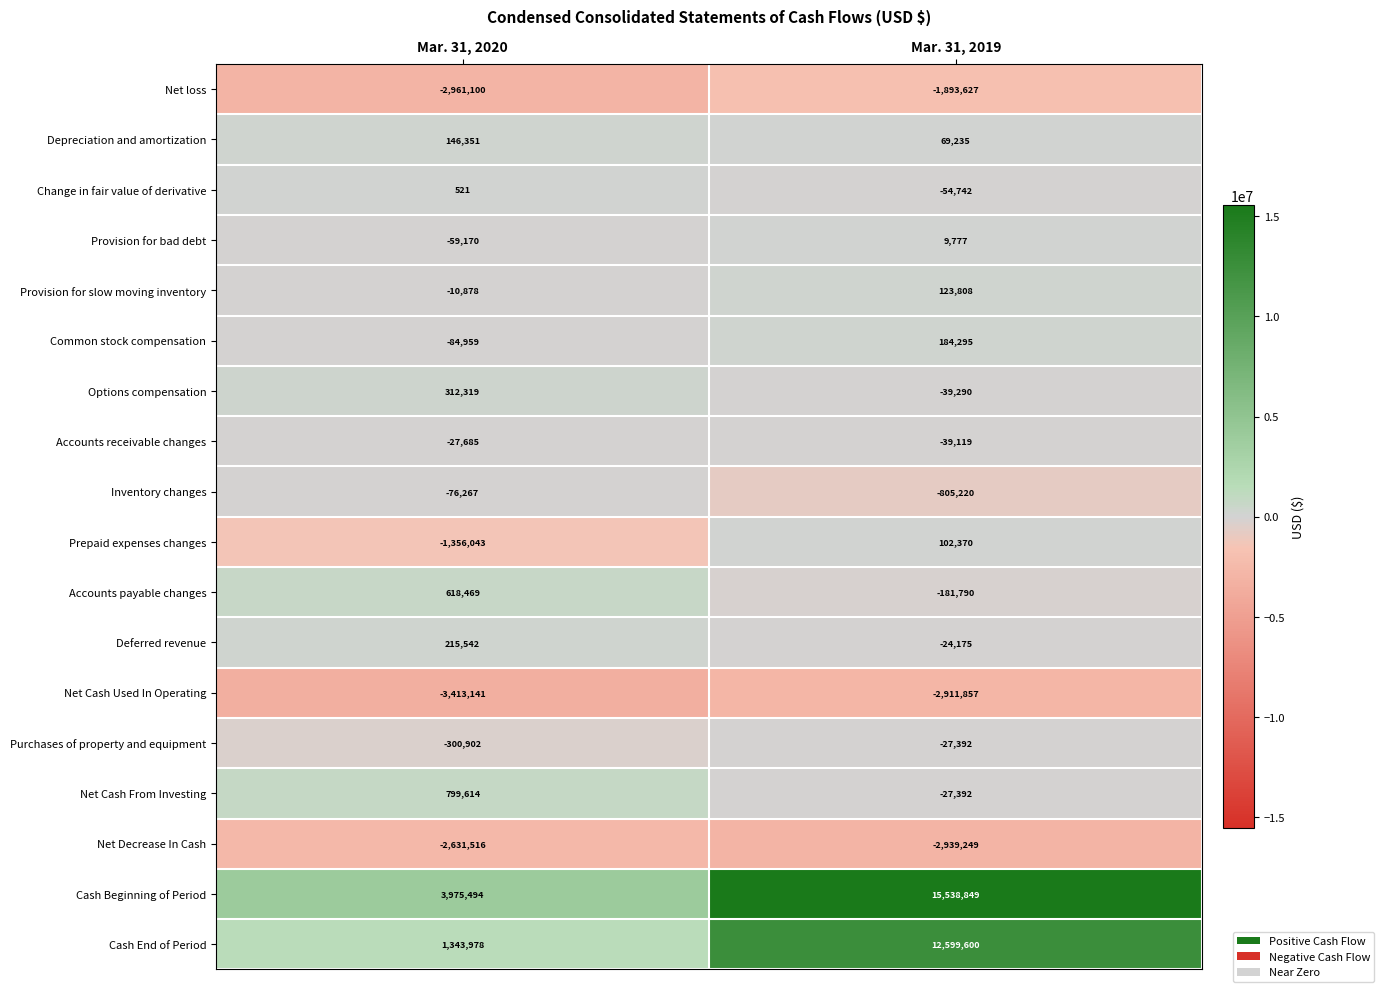

True or false: Accounts receivable changes has a value of -39119 at Mar. 31, 2019.

True